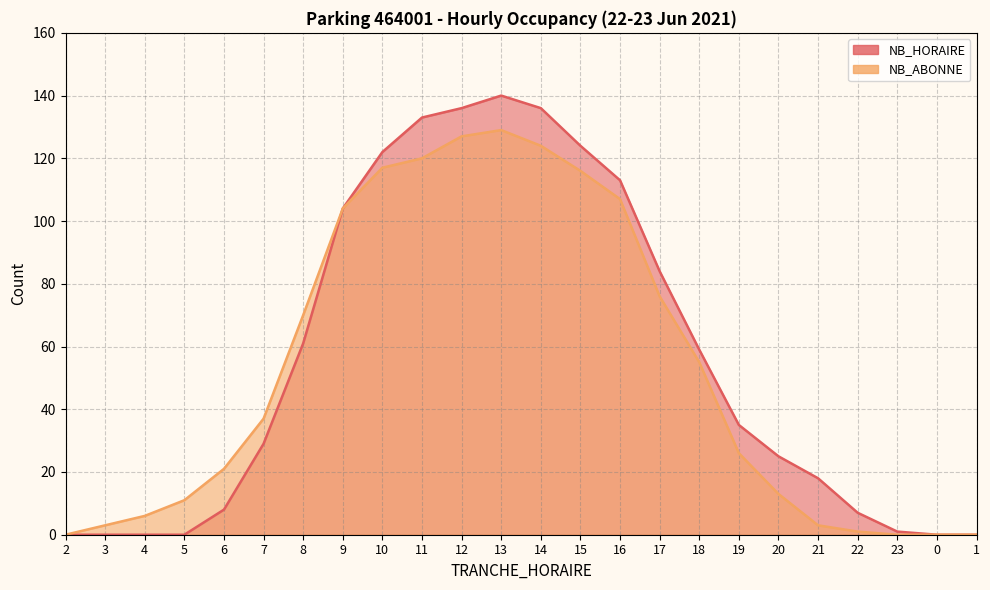

What is the difference between the maximum and minimum values in the NB_ABONNE series?

129